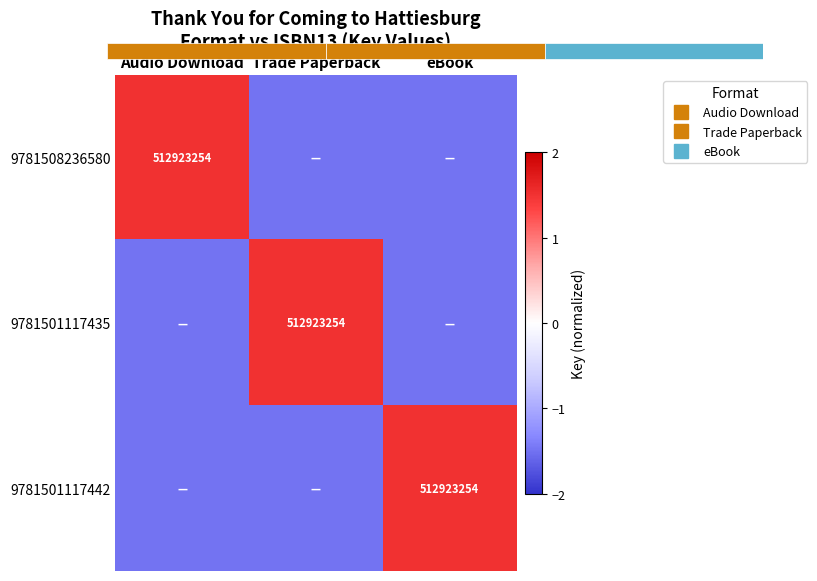

Rank the series by their maximum value, from lowest to highest.

9781508236580, 9781501117435, 9781501117442